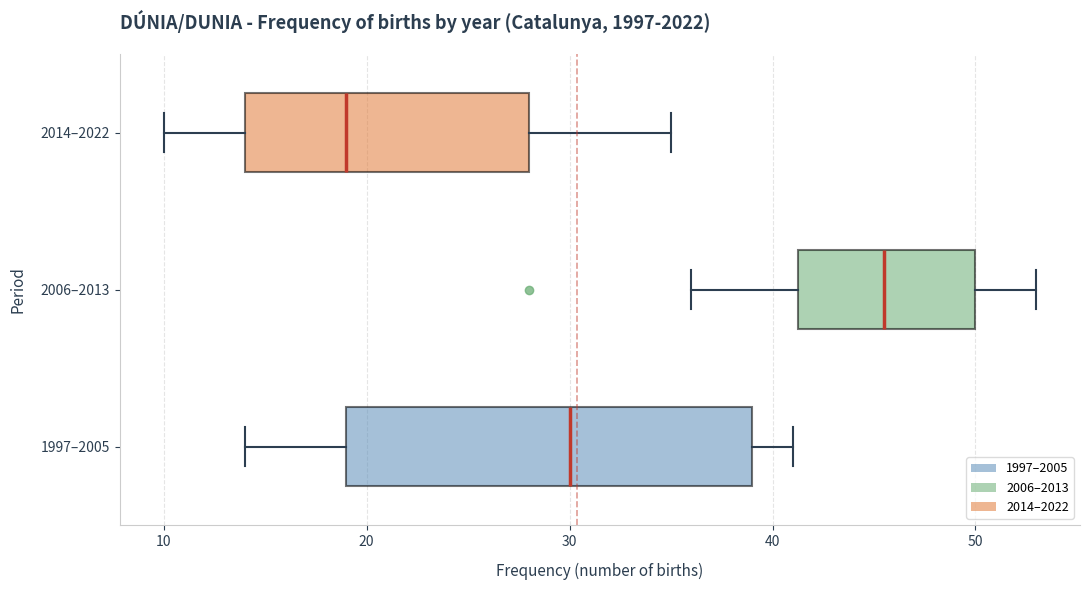

Which box has the furthest to the right median line?

2006–2013